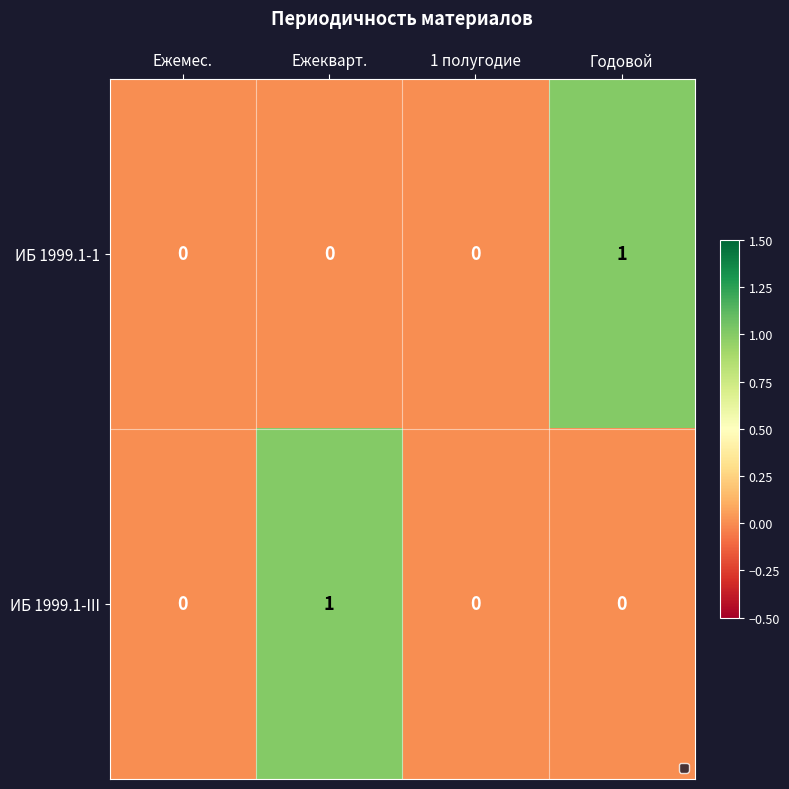

Reading left to right, list all the values displayed in this chart.

ИБ 1999.1-1: 0	0	0	1
ИБ 1999.1-III: 0	1	0	0